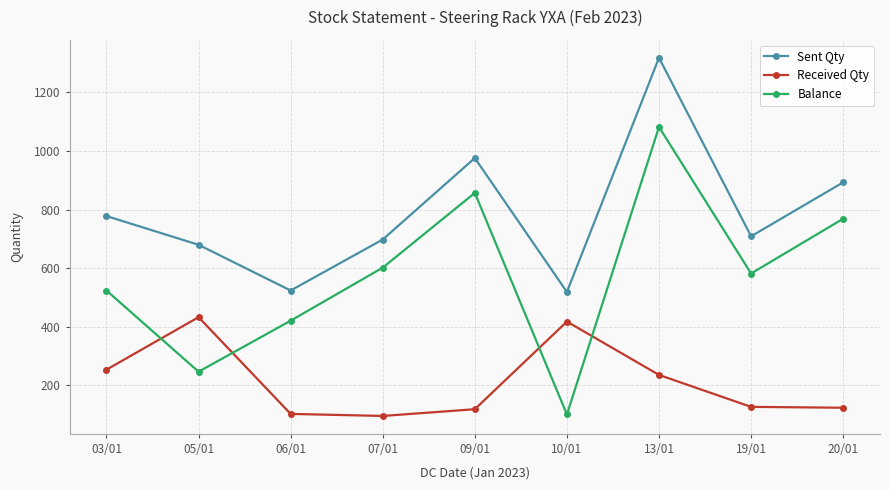

At how many categories does at least one series exceed 445?

9